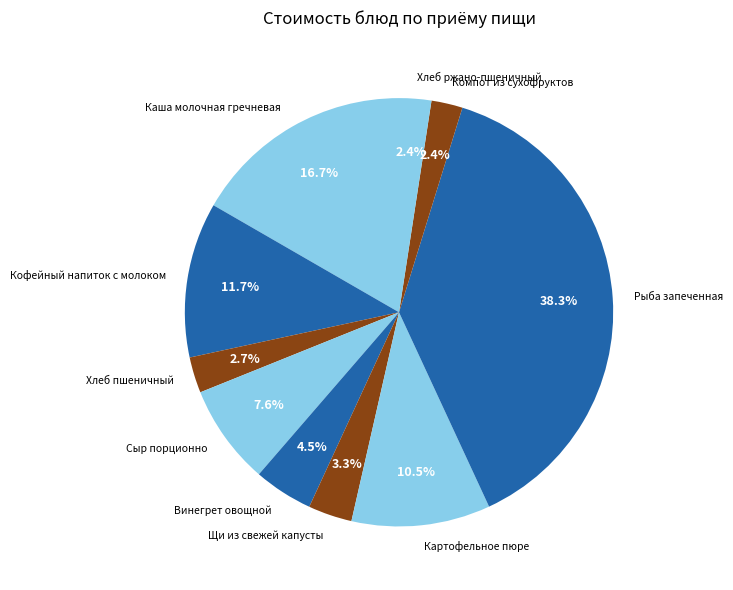

Approximately how many times larger is the value at Хлеб пшеничный compared to Каша молочная гречневая?

0.2